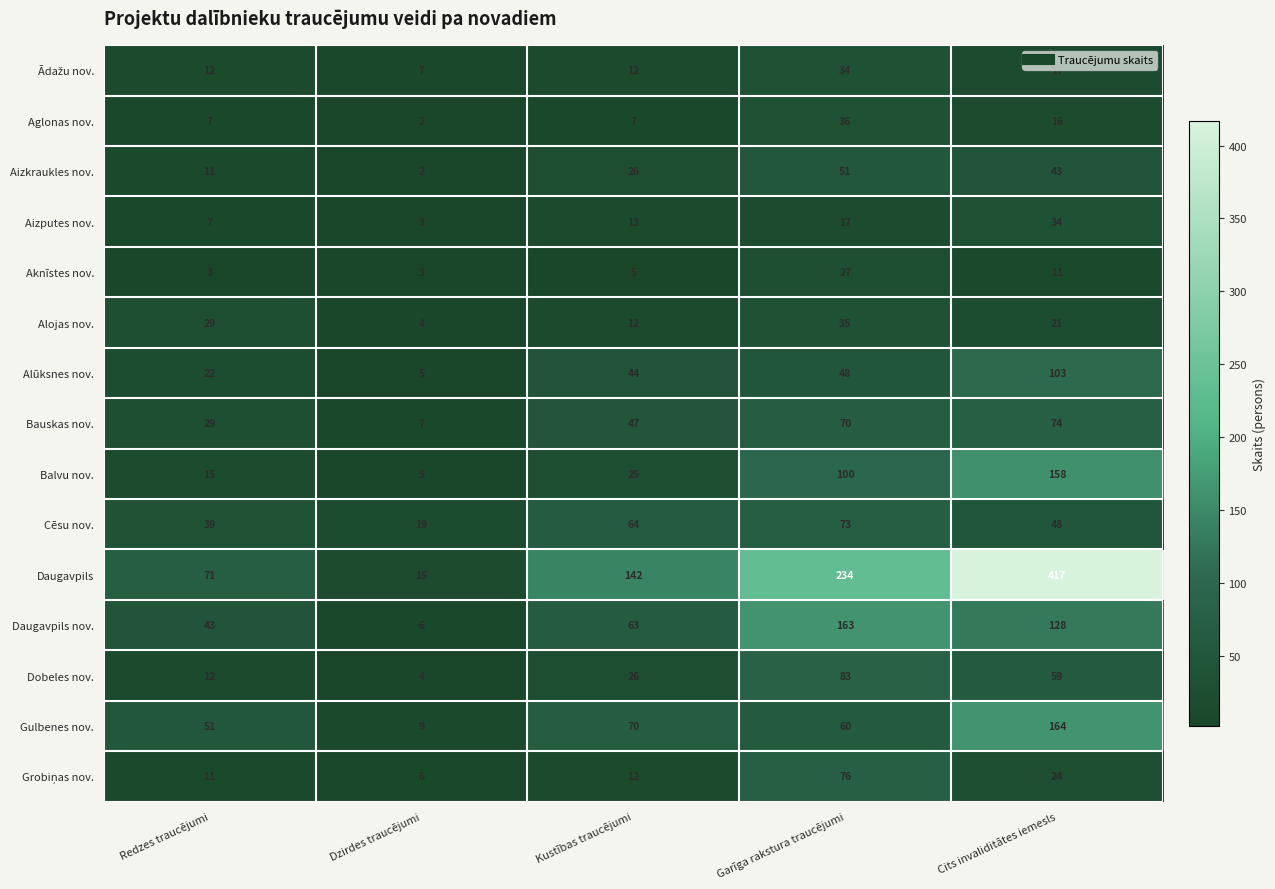

Which series changed the most between Redzes traucējumi and Garīga rakstura traucējumi?

Daugavpils